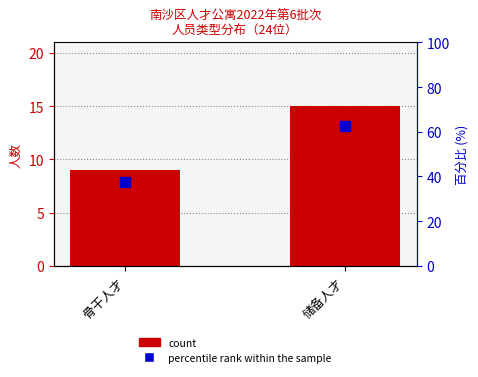

Which series contains the lowest Y value?

count